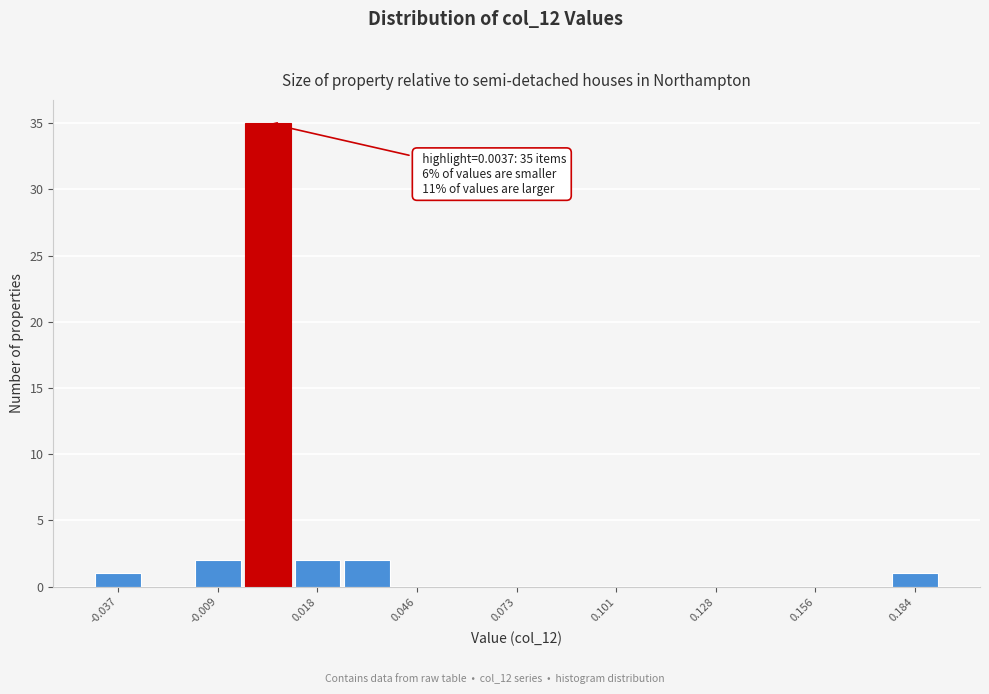

Read against the x-axis, roughly where is the centre of the tallest bar?

0.005